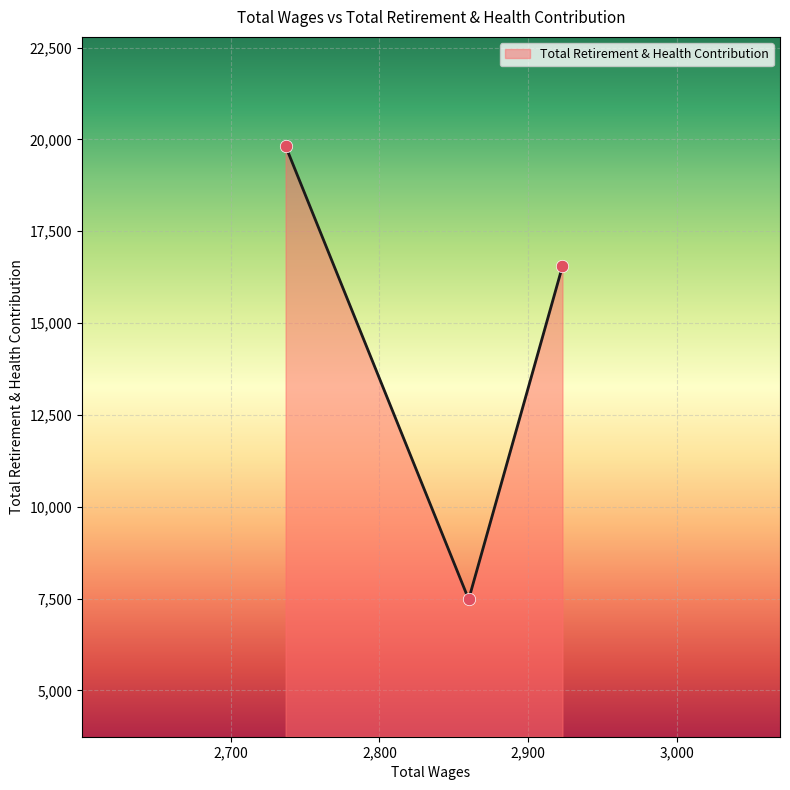

What is the minimum value shown in the chart?

7477